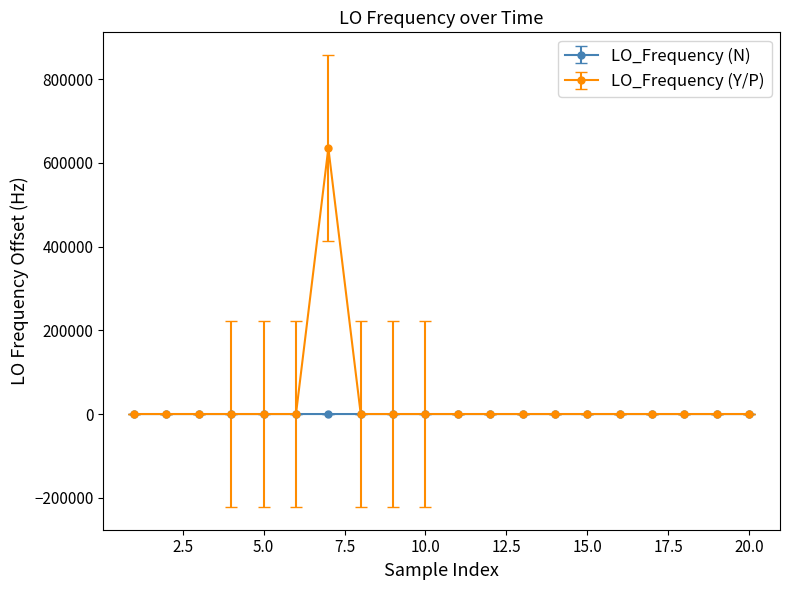

True or false: LO_Frequency (N) has more than 2 points higher than both neighbors.

True